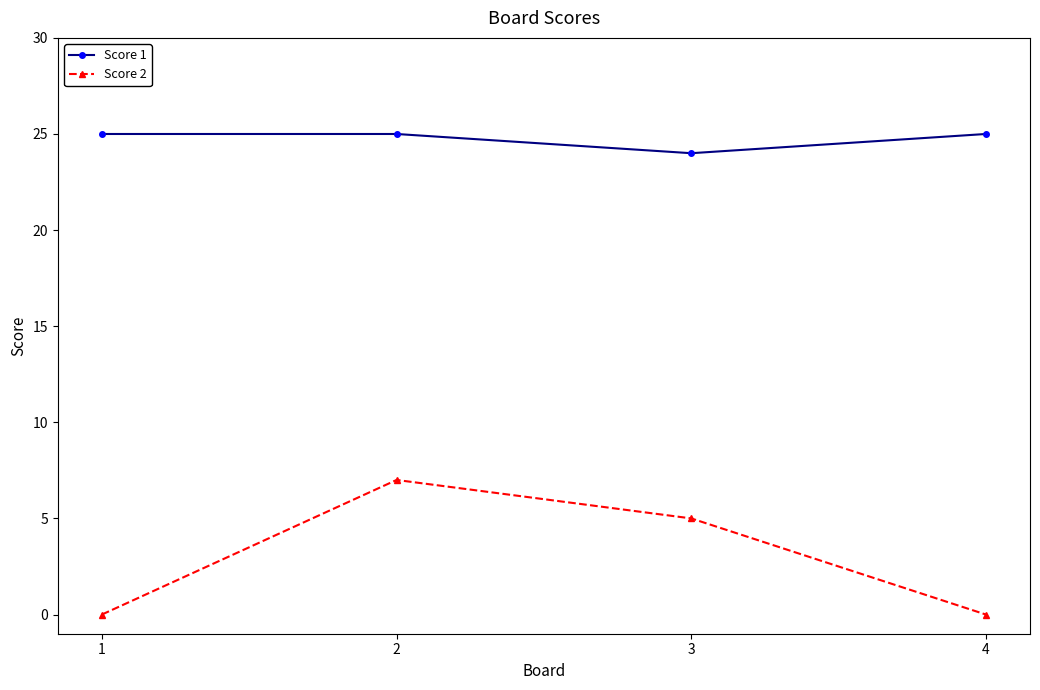

Reading left to right, transcribe all the data shown in this chart.

Score 1: 1=25	2=25	3=24	4=25
Score 2: 1=0	2=7	3=5	4=0